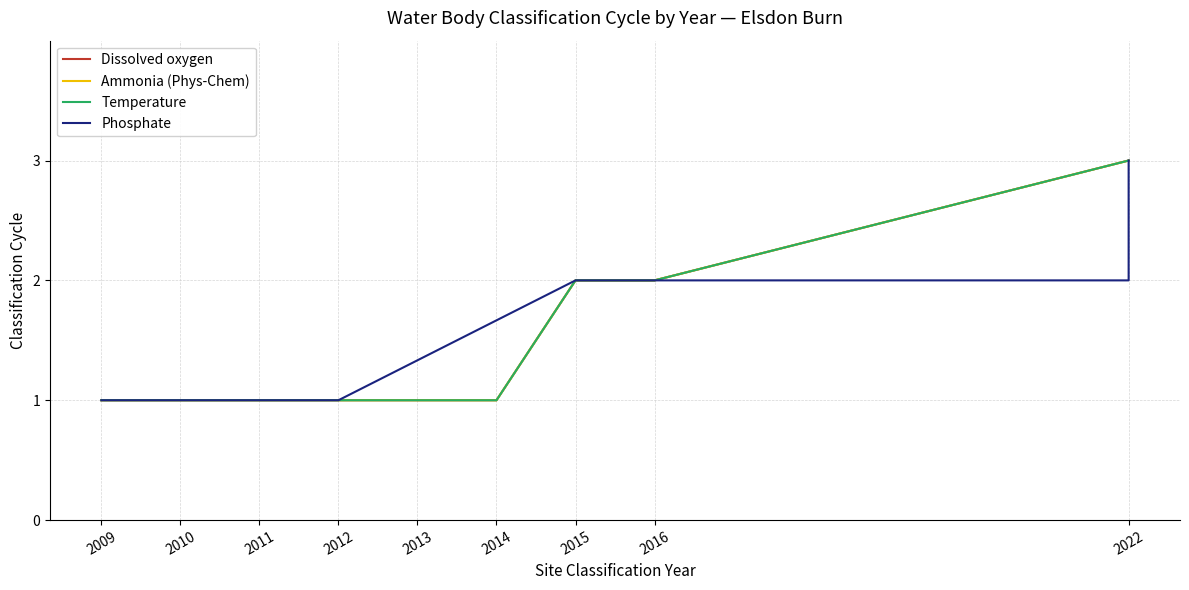

At which category is the sum across all series the highest?

2022